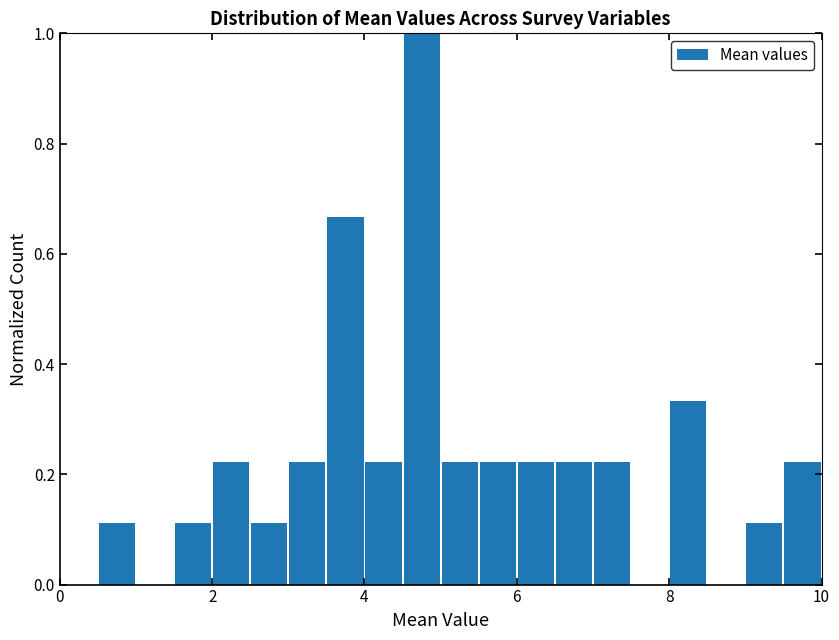

Read against the x-axis, roughly where is the centre of the tallest bar?

4.8